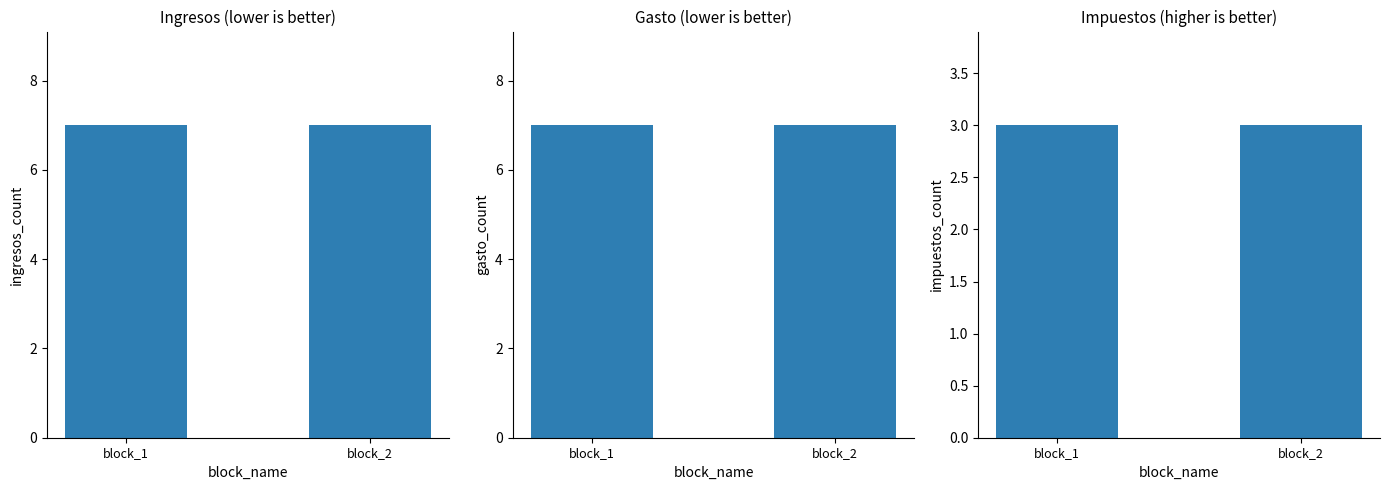

Which category has the lowest value in the Ingresos series?

block_1